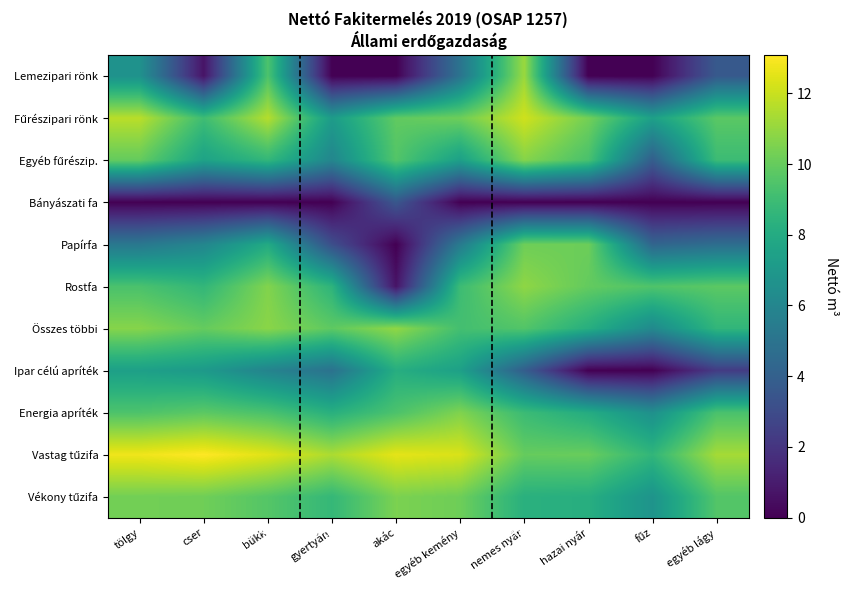

Between bükk and fűz, which is larger?

bükk